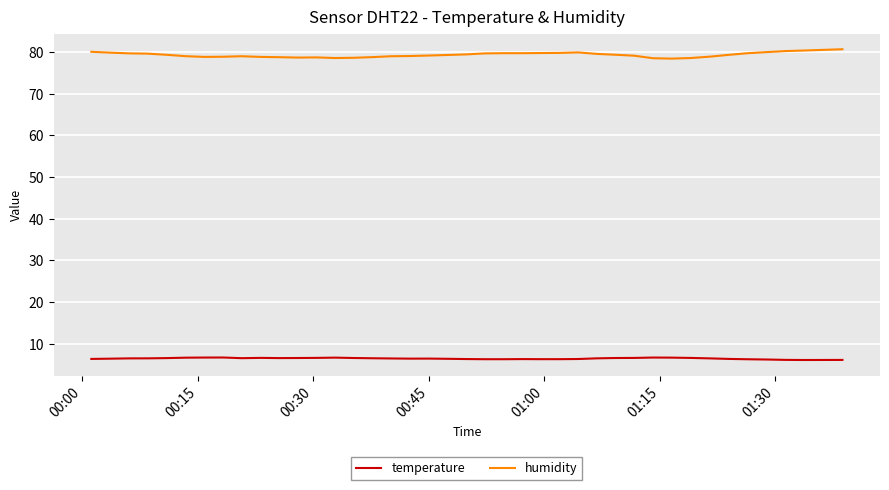

Which series has the widest spread of values?

humidity